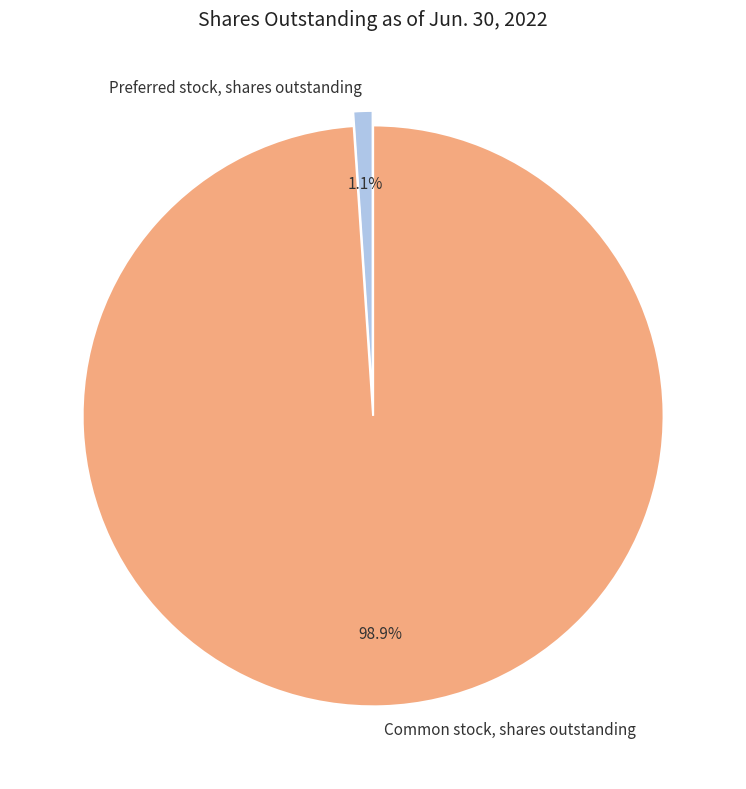

How many slices are in this pie chart?

2